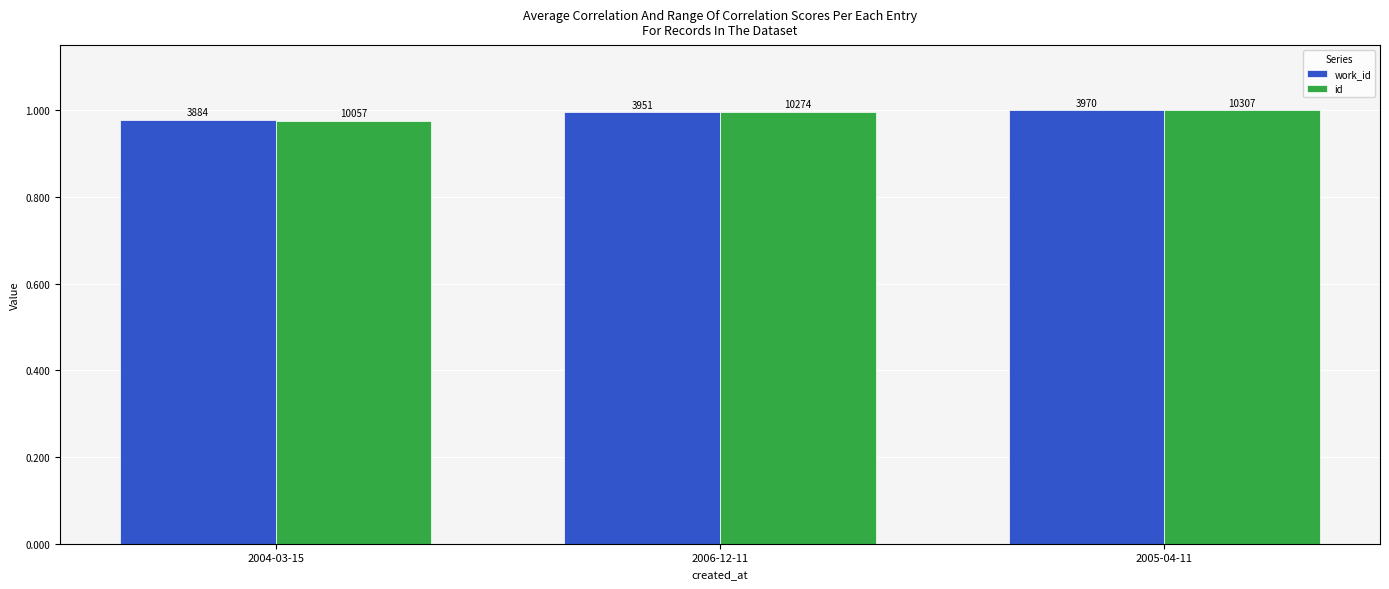

How many groups of bars are there?

3